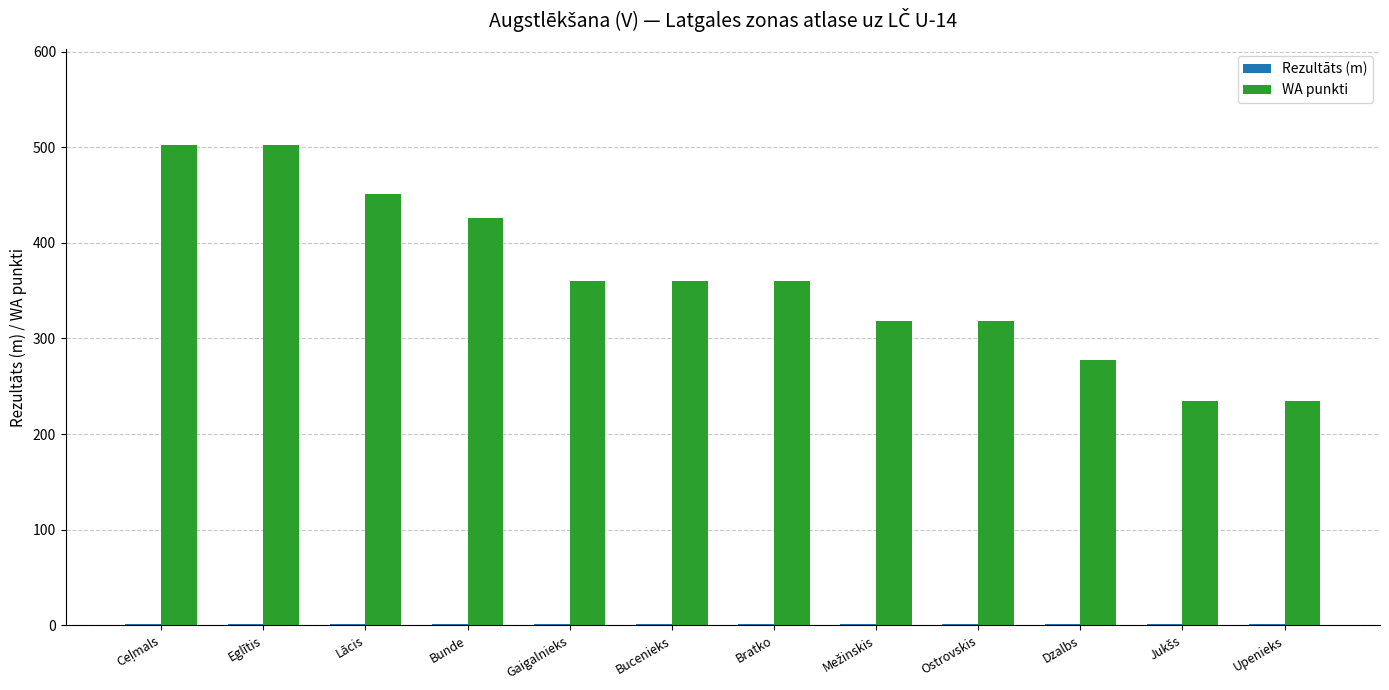

Is it true that WA punkti equals 451.0 at Lācis?

True